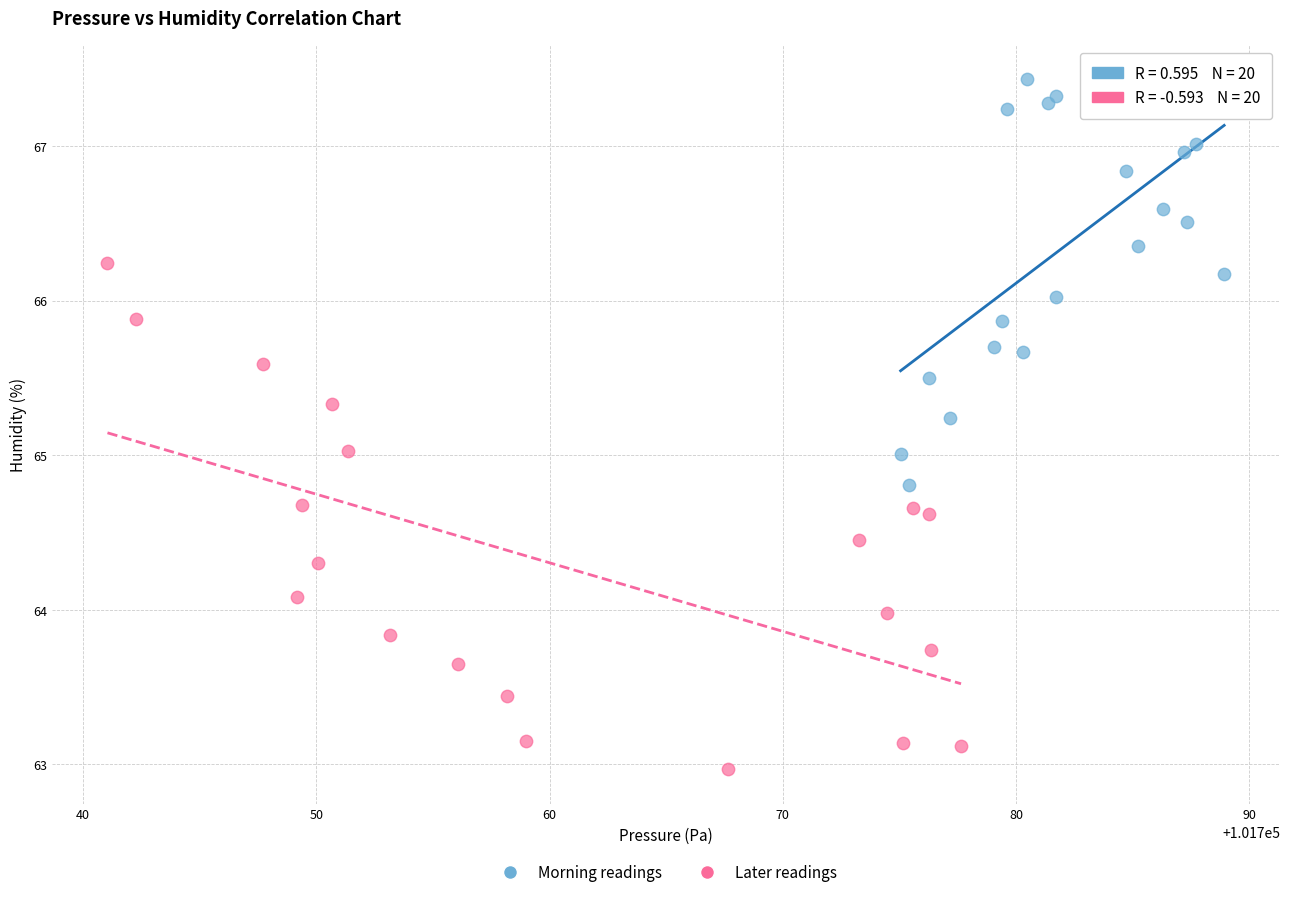

What are all the series names shown in the legend?

Morning readings, Later readings